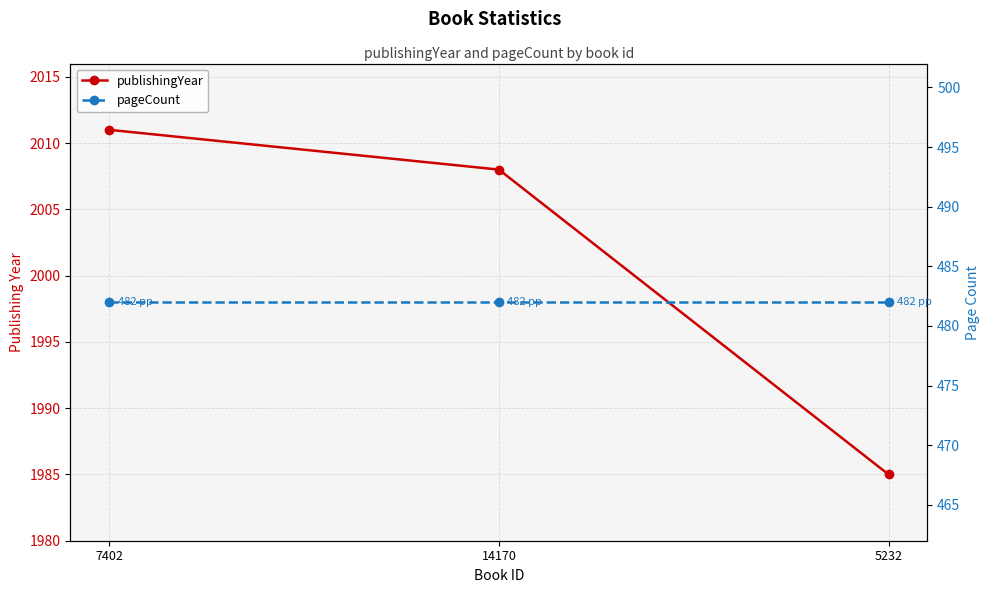

Does the chart display data point markers on the line(s)?

Yes